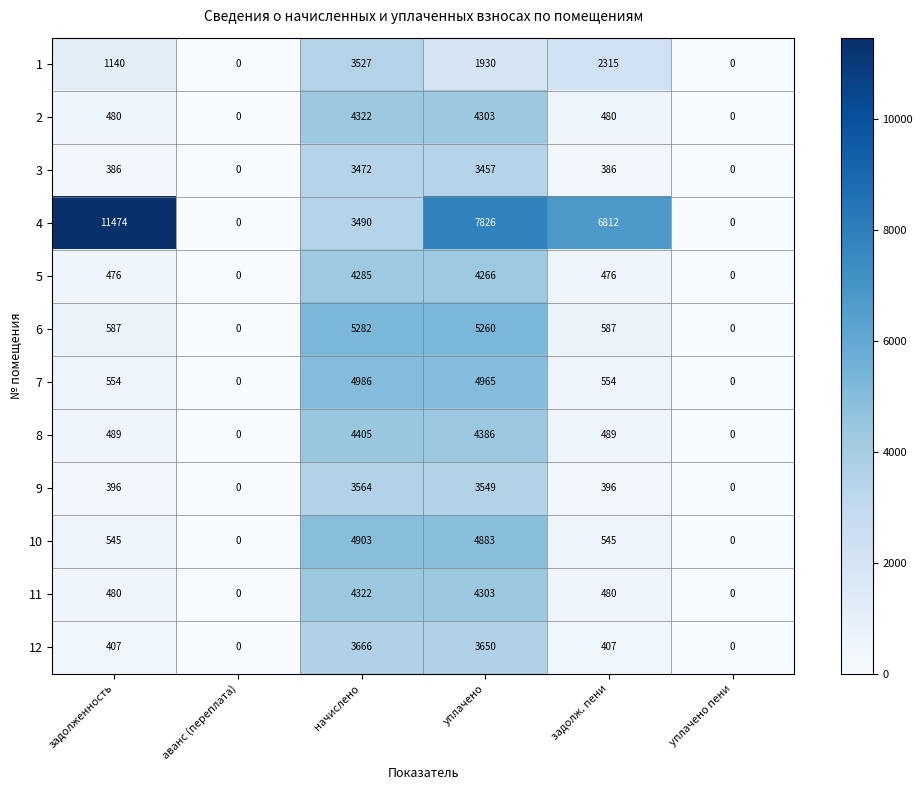

How many categories are shown in the chart?

6